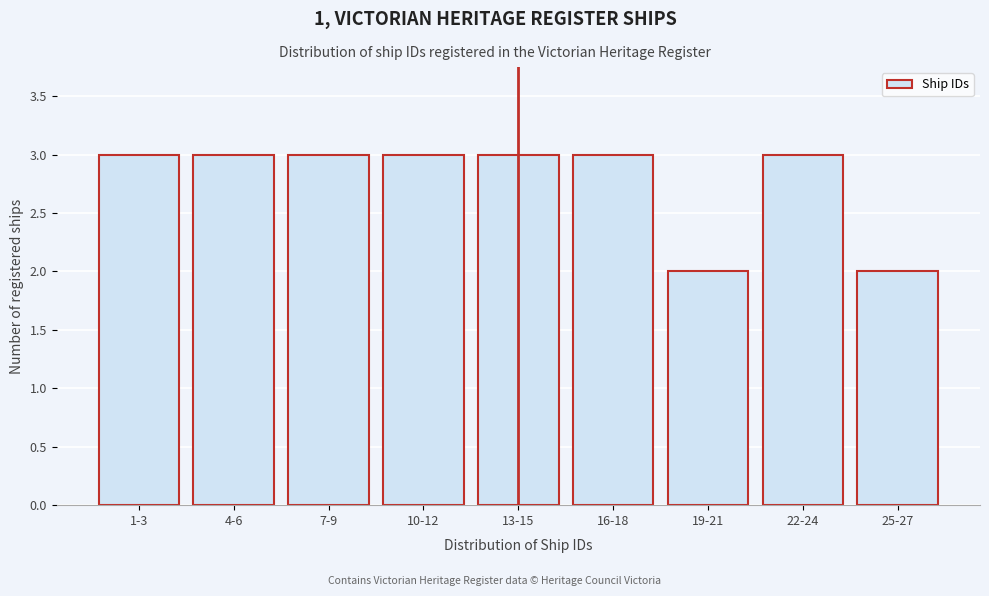

Reading left to right, transcribe all the data shown in this chart.

1-3=3	4-6=3	7-9=3	10-12=3	13-15=3	16-18=3	19-21=2	22-24=3	25-27=2